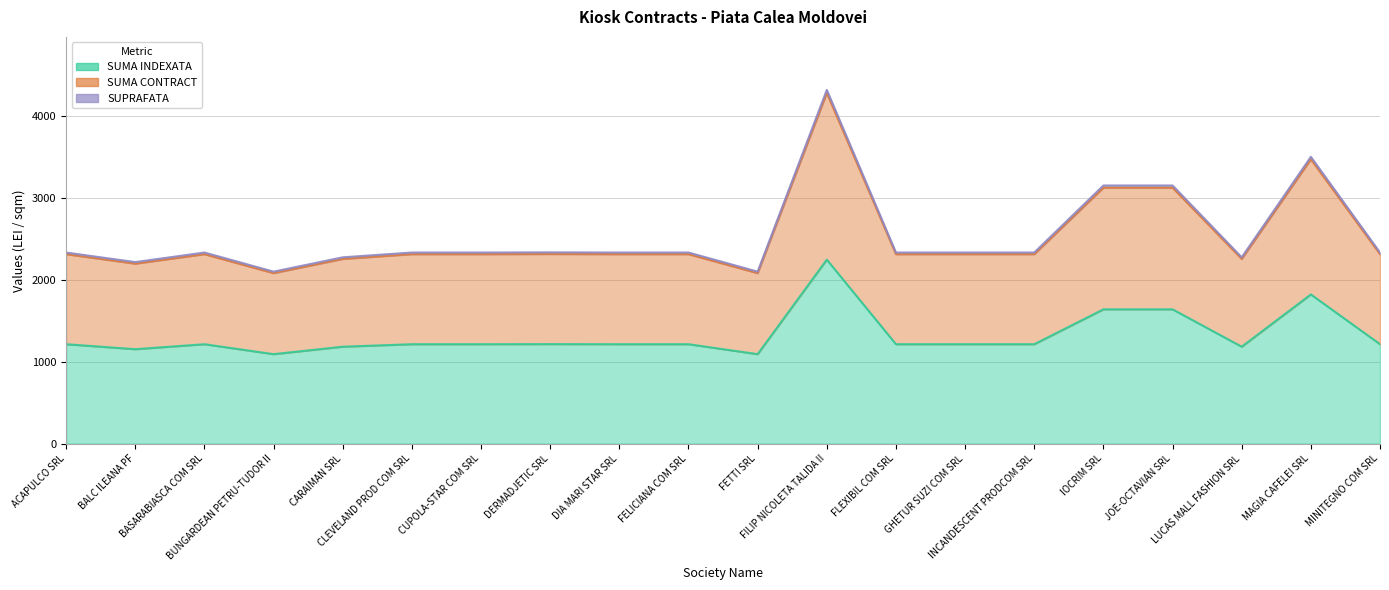

Which series changed the most between BALC ILEANA PF and LUCAS MALL FASHION SRL?

SUPRAFATA